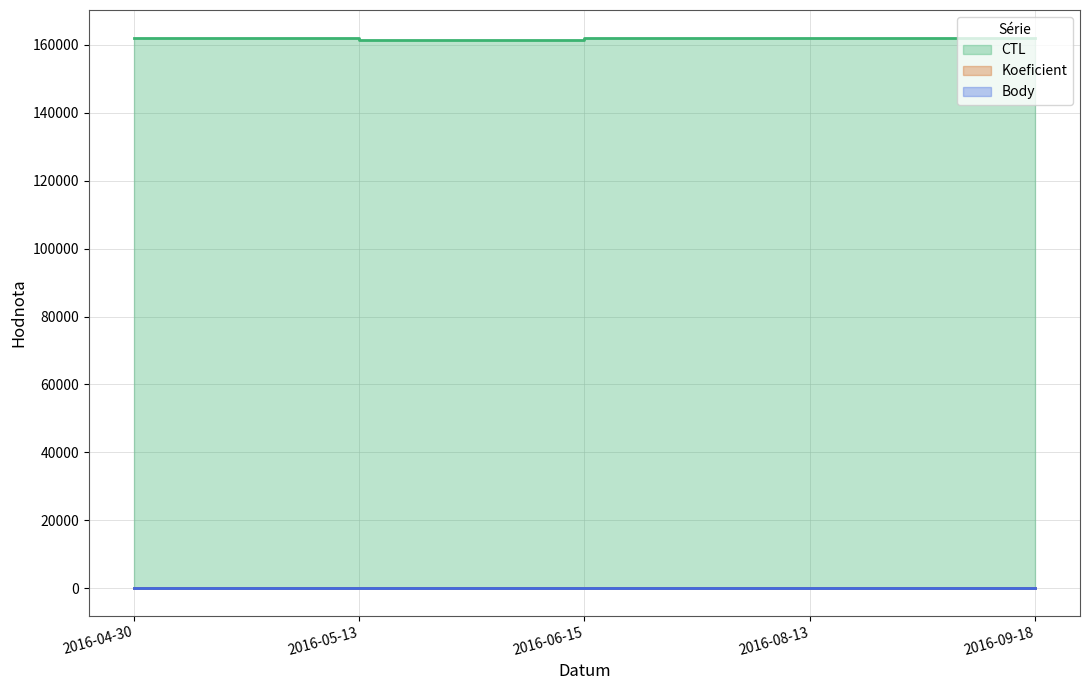

What is the sum of the Koeficient values at 2016-06-15 and 2016-04-30?

8.0